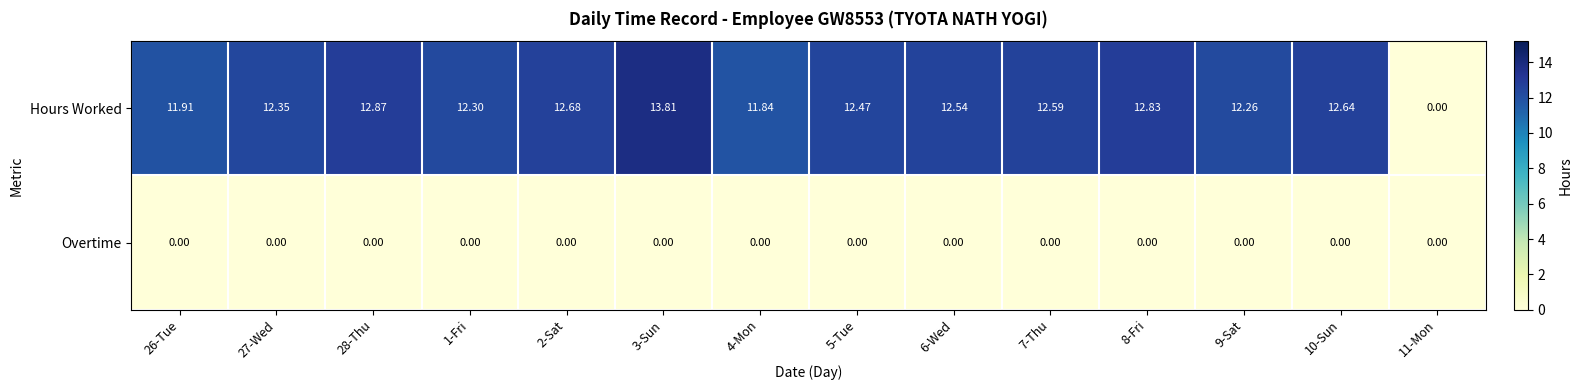

Which series has the largest total across all categories?

Hours Worked